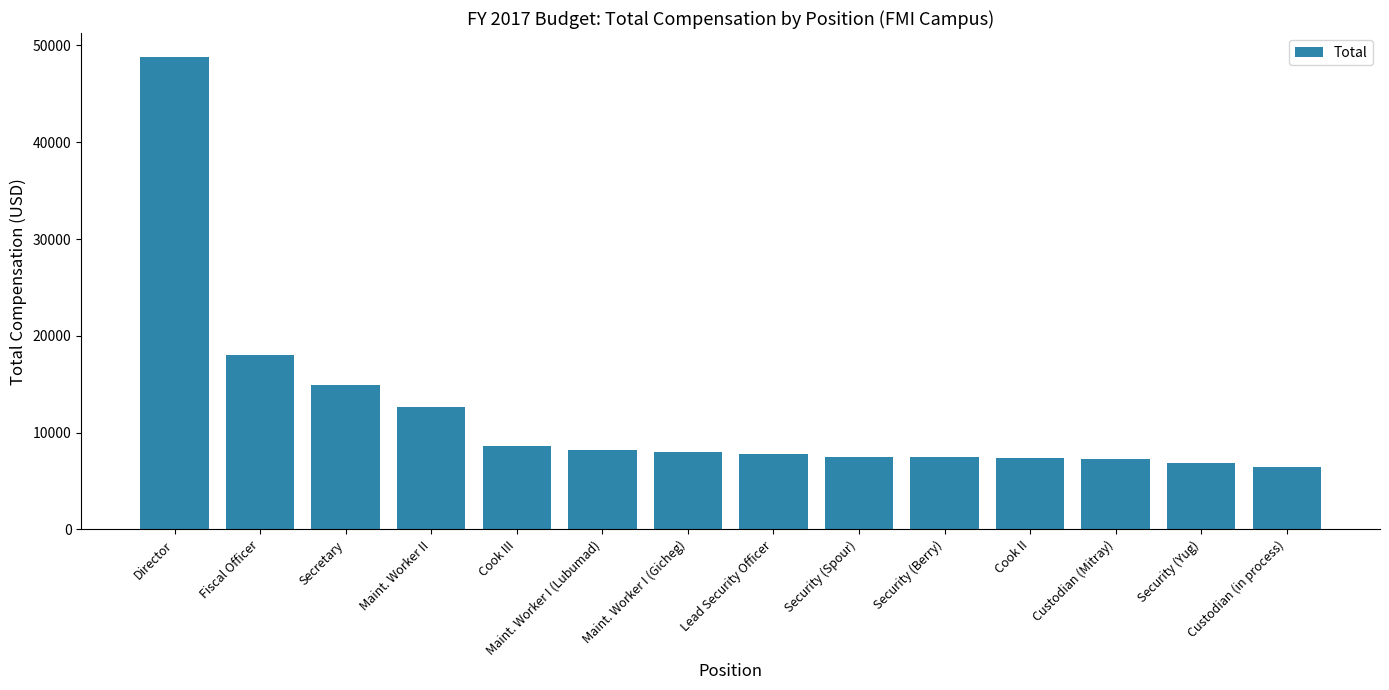

The value at Cook II is 11600.3. True or false?

False